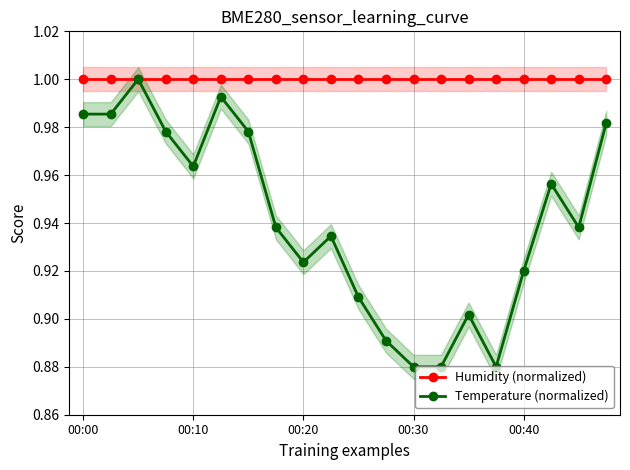

Rank the series at 6 from highest to lowest value.

Humidity (normalized), Temperature (normalized)